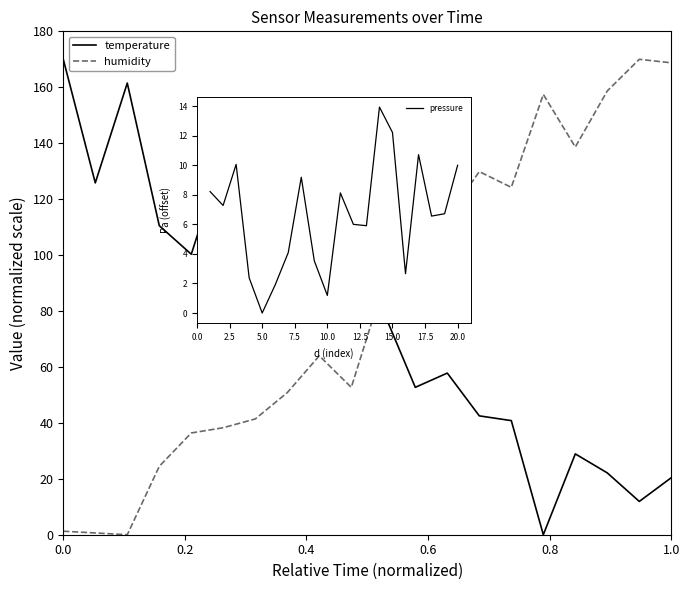

How many series are shown in this chart?

2